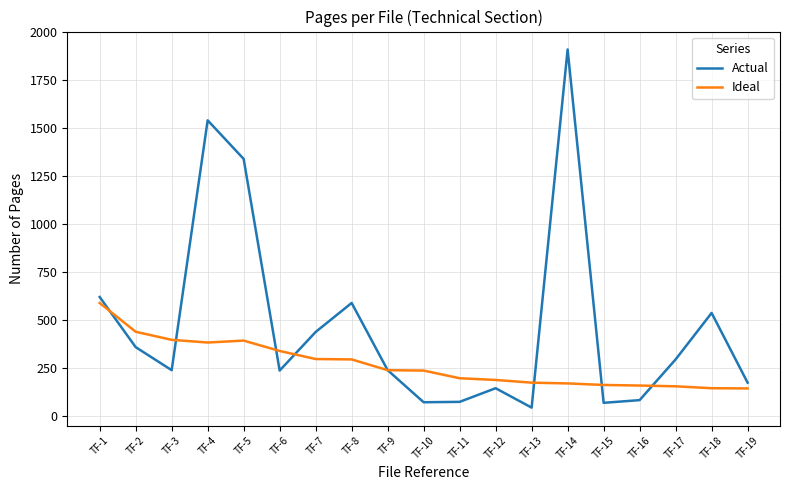

At TF-19, list the series in order from largest to smallest.

Actual, Ideal